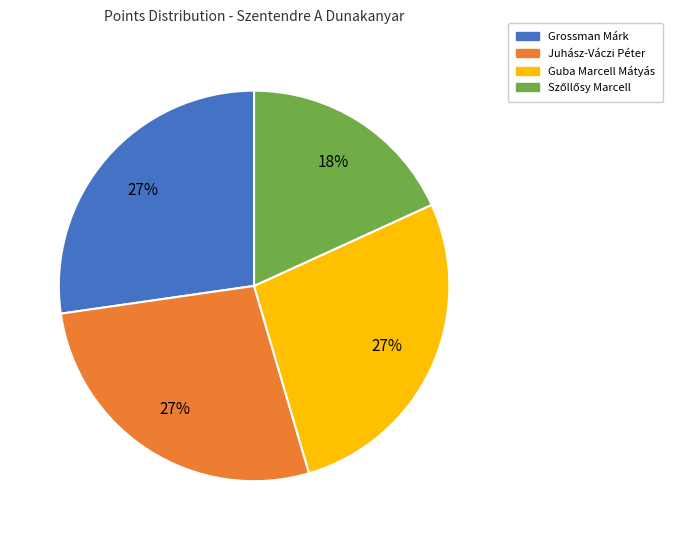

To the nearest percent, what portion does Juhász-Váczi Péter represent?

27%